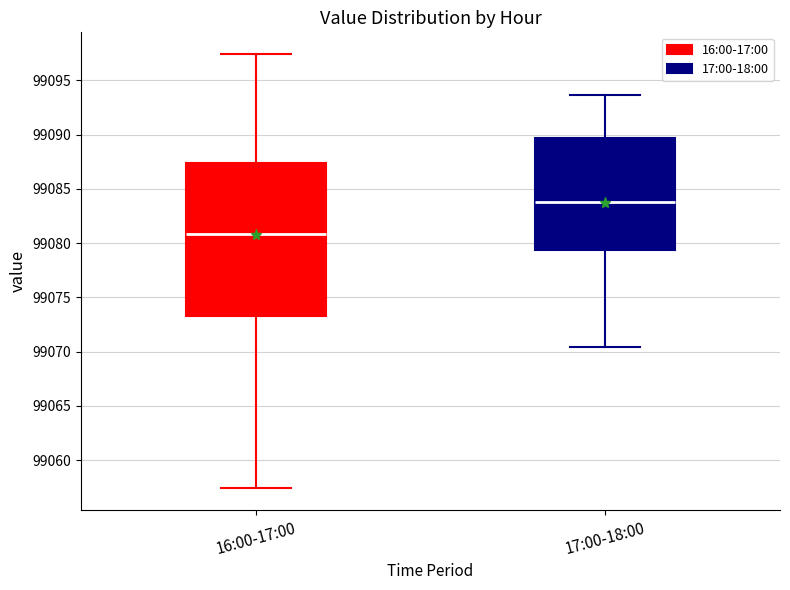

Which box's median line is the lowest?

16:00-17:00